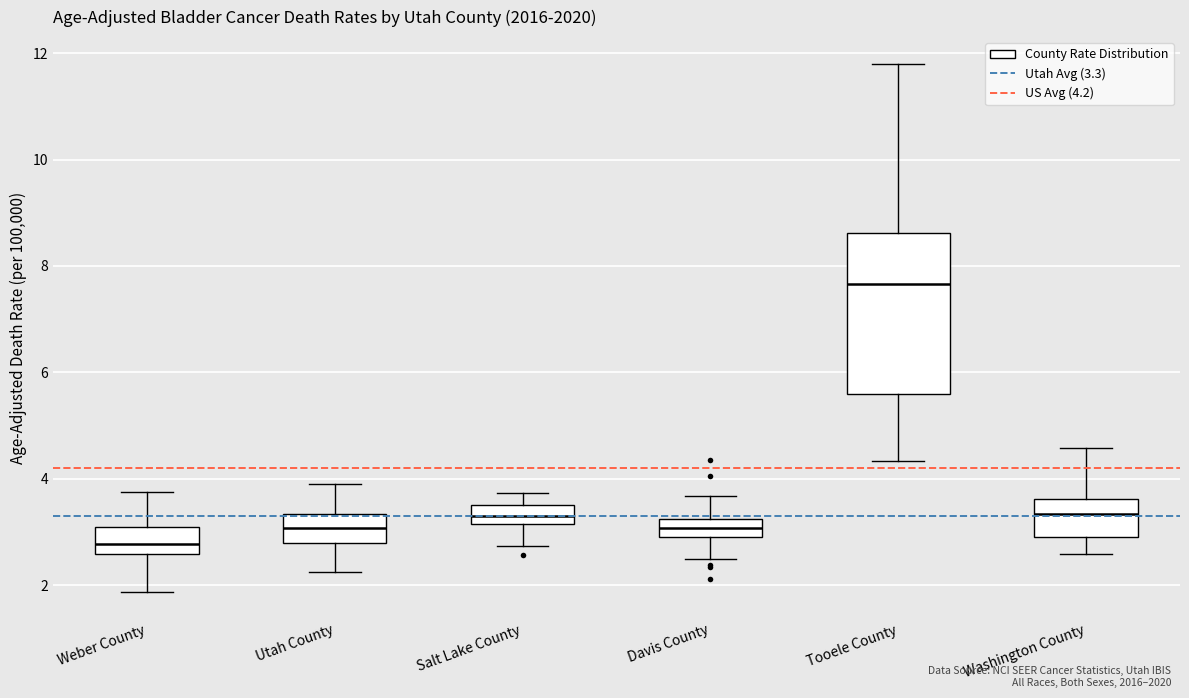

Reading left to right, transcribe this box plot: for each box, give where its median line is, the range the box spans, and where its two whiskers end, as read against the y-axis. The values are not printed on the chart, so give them approximately, as read against the axis.

Weber County: median 2.8, box 2.6 to 3.0, whiskers 1.8 to 3.8
Utah County: median 3.0, box 2.8 to 3.4, whiskers 2.2 to 4.0
Salt Lake County: median 3.4, box 3.2 to 3.6, whiskers 2.8 to 3.8
Davis County: median 3.0 (inside the box), box 3.0 to 3.2, whiskers 2.6 to 3.6
Tooele County: median 7.6, box 5.6 to 8.6, whiskers 4.4 to 11.8
Washington County: median 3.4, box 3.0 to 3.6, whiskers 2.6 to 4.6